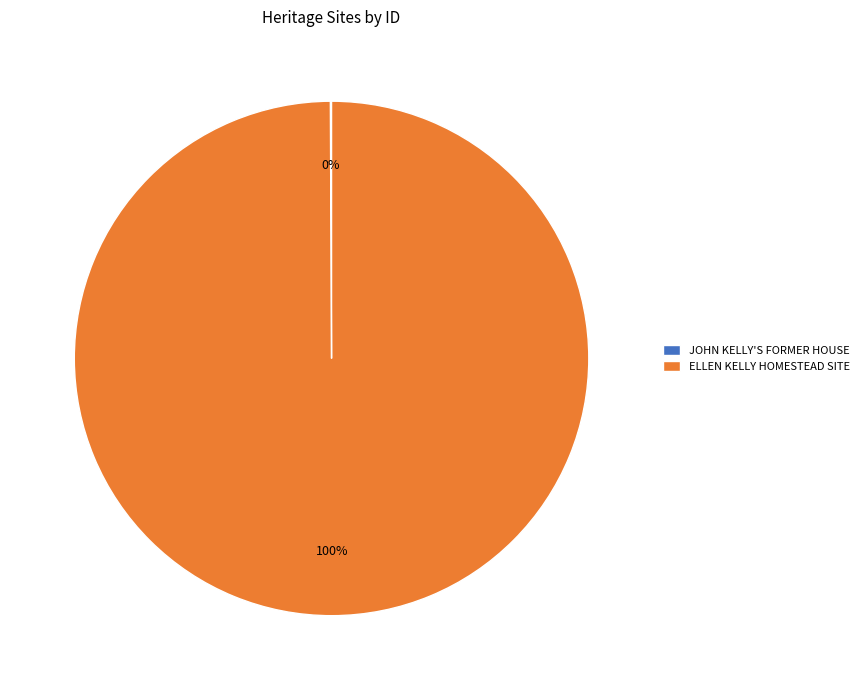

To the nearest percent, what is the average slice percentage?

50%